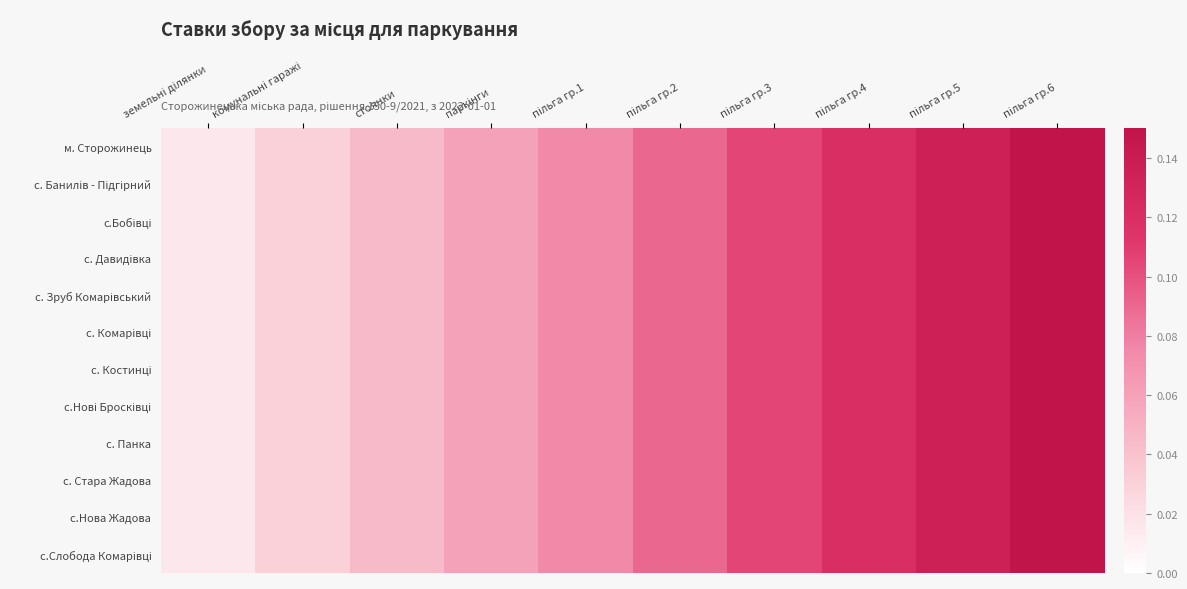

At which category is the sum across all series the highest?

пільга гр.6